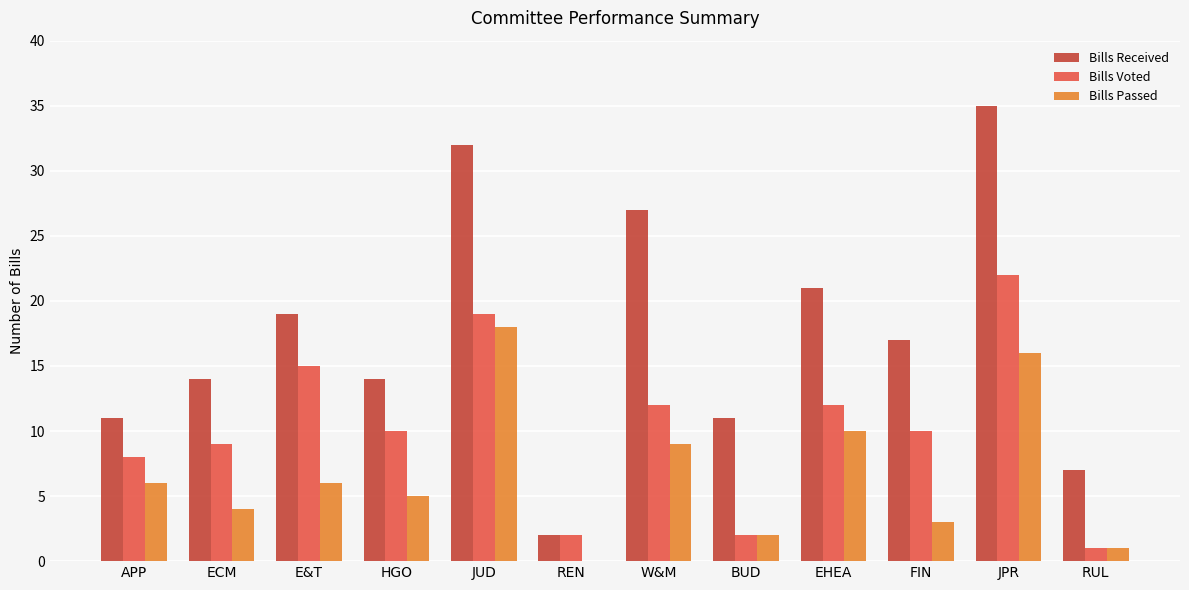

How many distinct data groups are displayed?

3